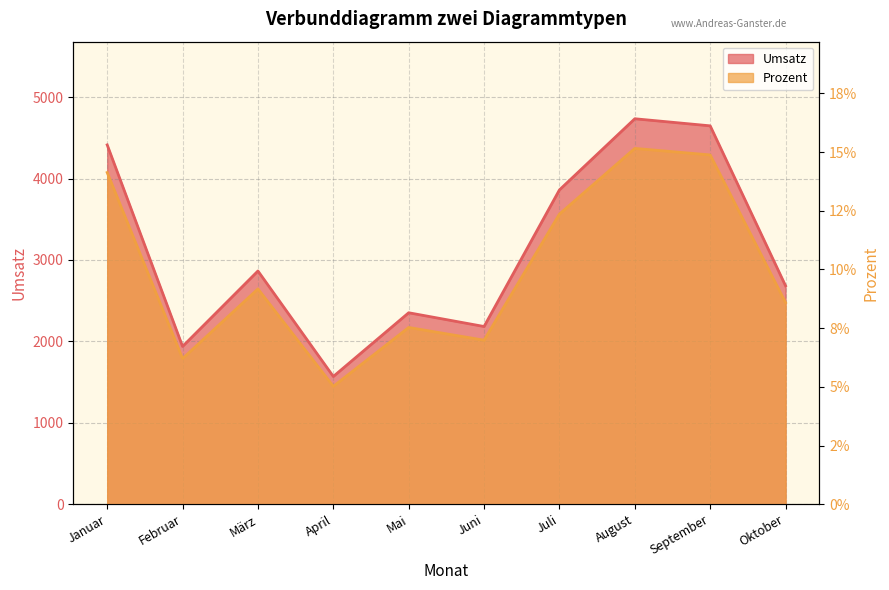

Which series changed the most between April and Juli?

Umsatz